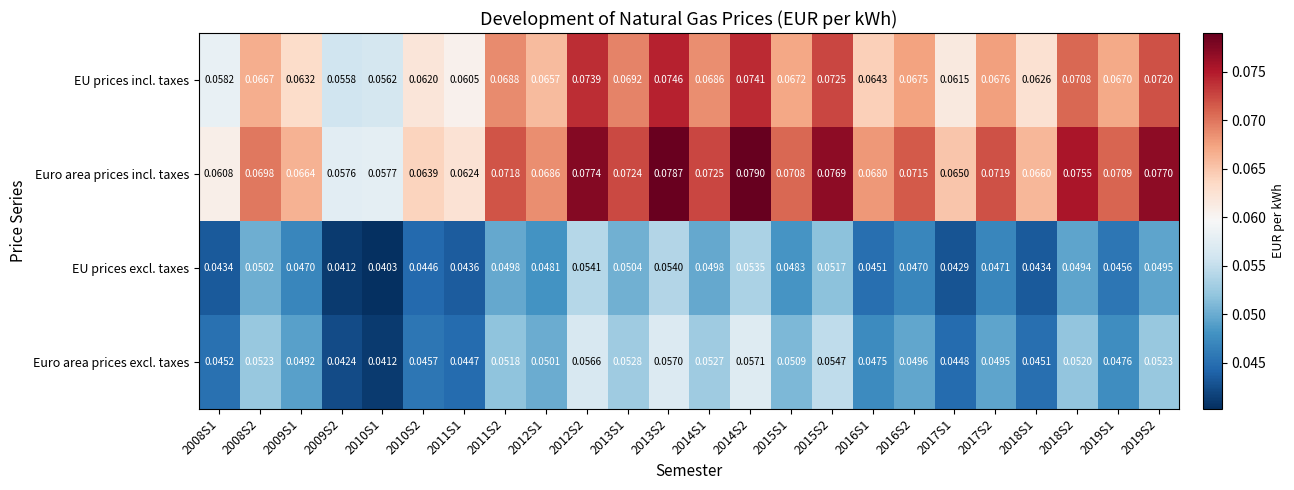

List the series in order of their peak value, lowest first.

EU prices excl. taxes, Euro area prices excl. taxes, EU prices incl. taxes, Euro area prices incl. taxes